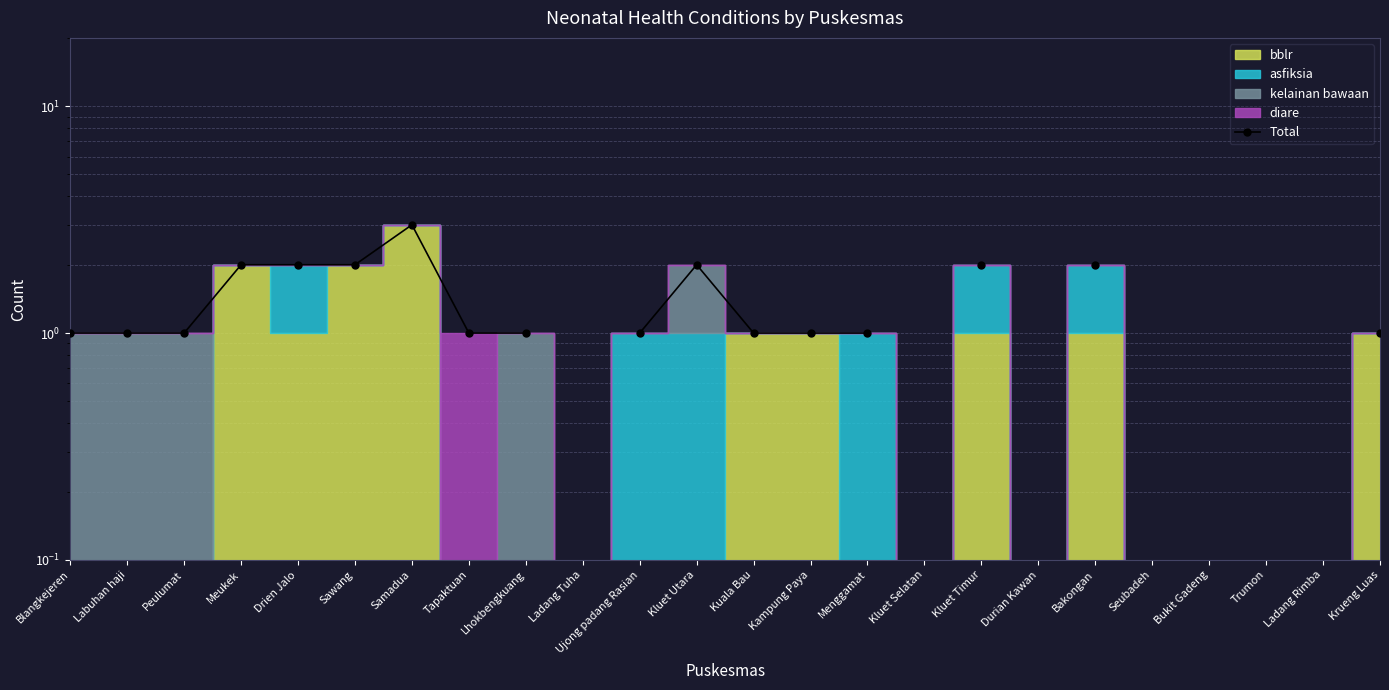

Read the value at Ujong padang Rasian.

1.0